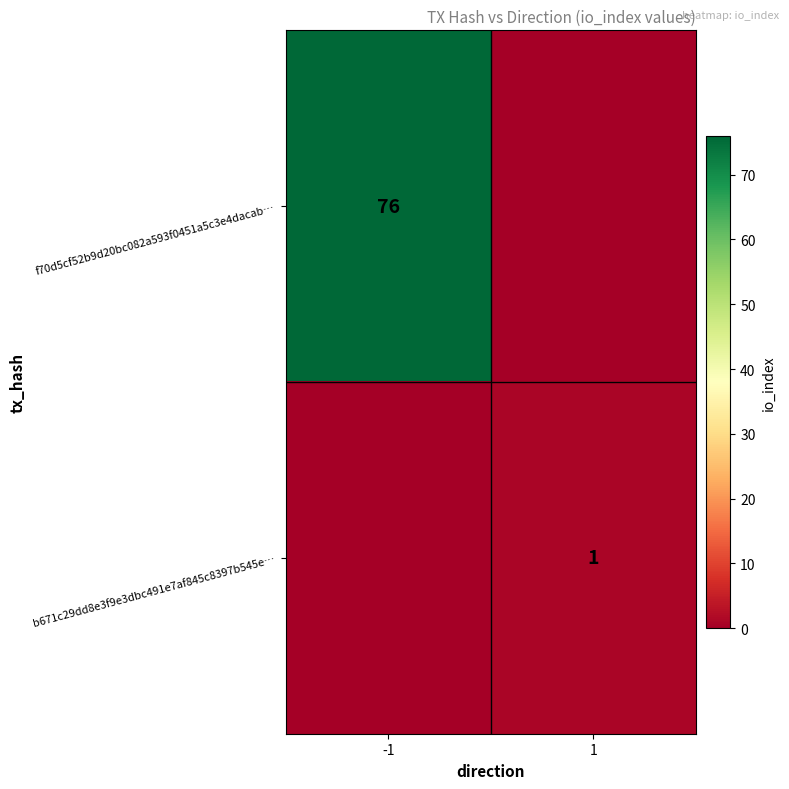

Which has a higher value, -1 or 1?

-1